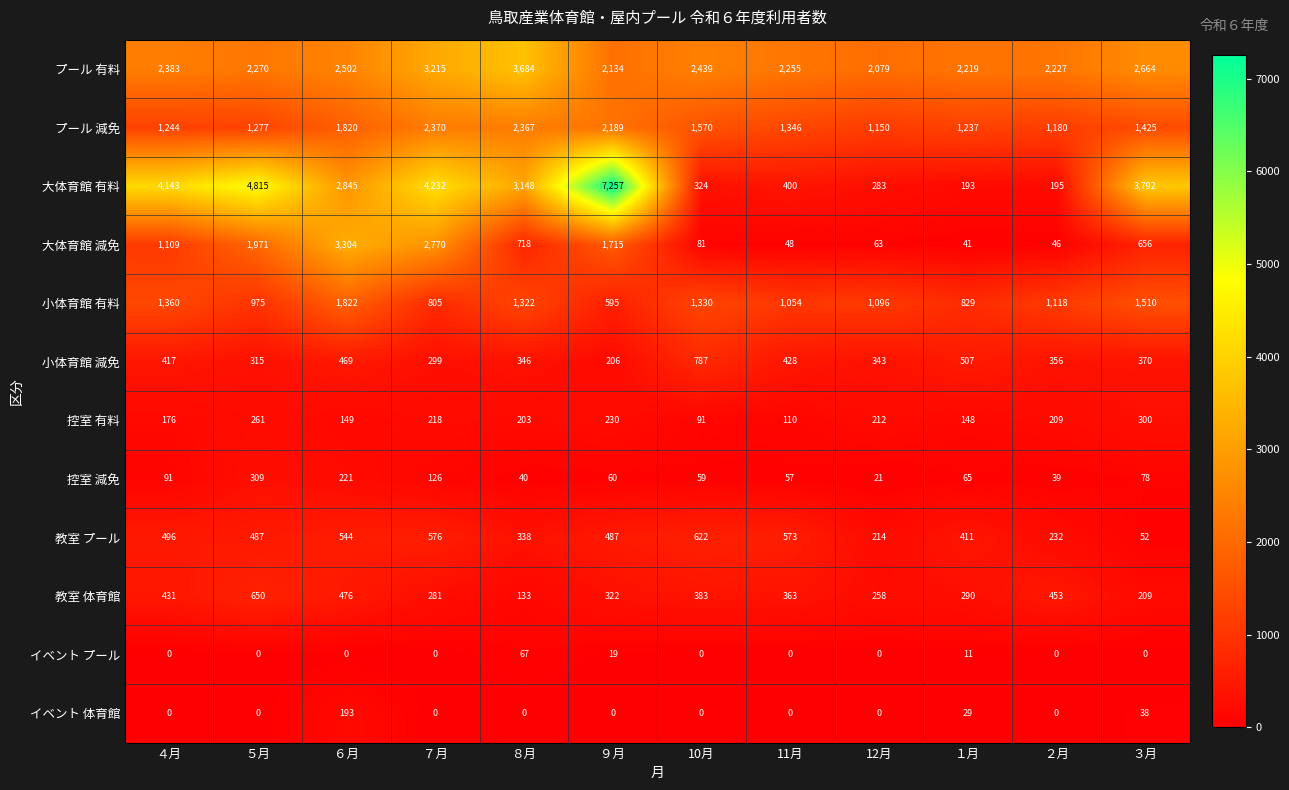

What is the minimum value for 控室 減免?

21